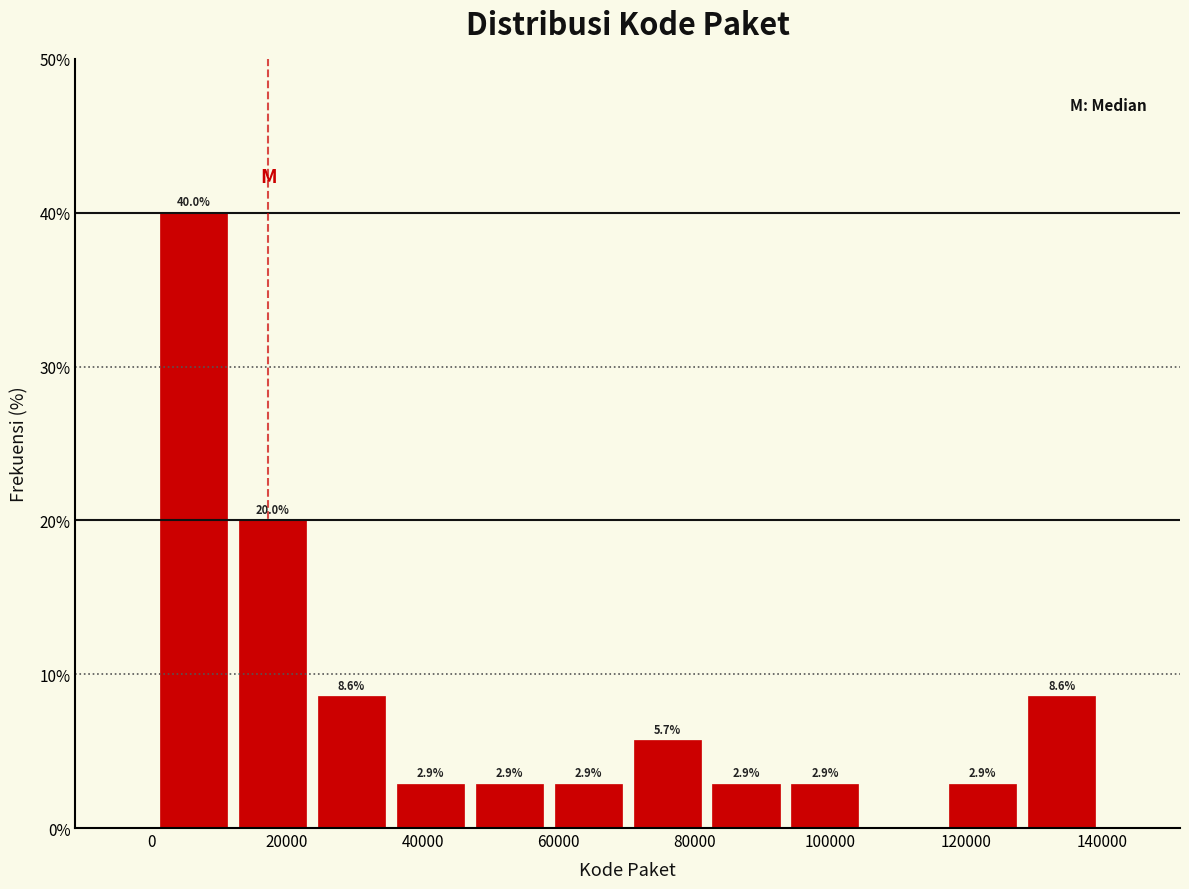

Over which range of the x-axis is the bar tallest?

0 to 12000